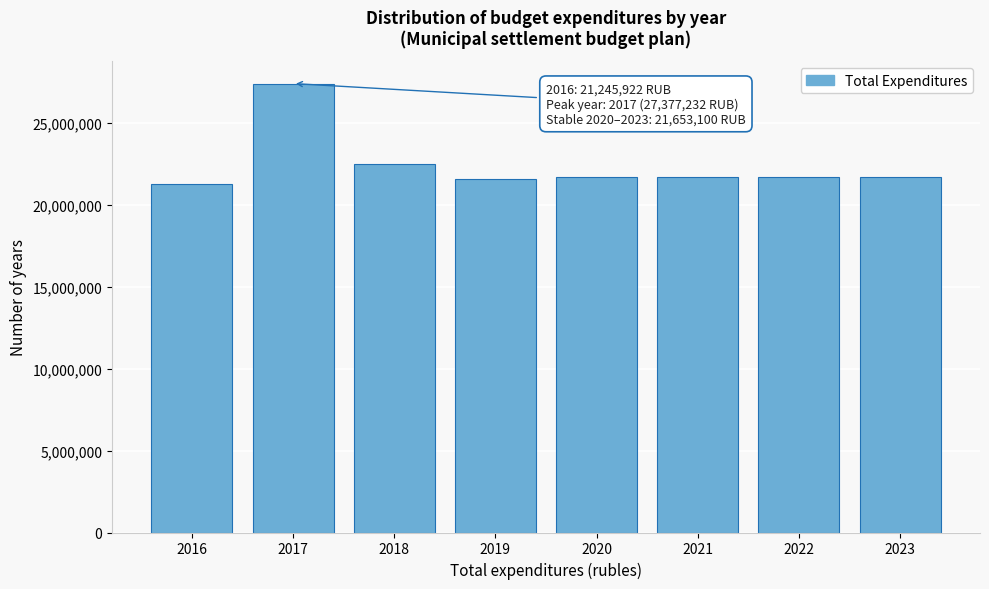

What is the greatest value displayed?

27377231.9